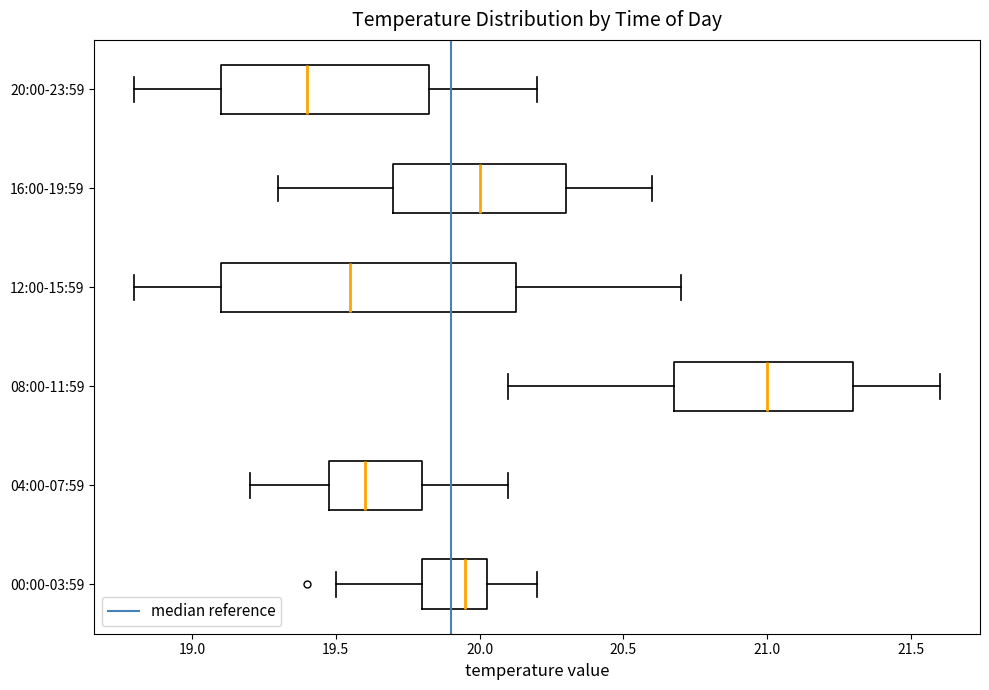

Comparing the boxes themselves (not the whiskers), which one is the widest?

12:00-15:59